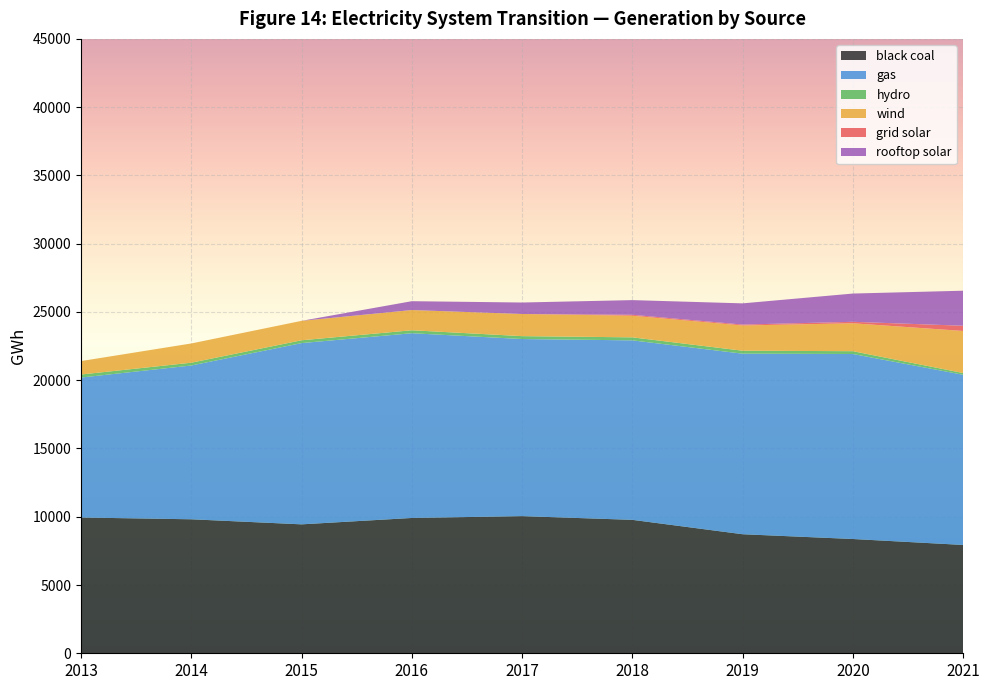

Reading left to right, what are all the values shown in this chart?

black coal: 9944.7	9814.3	9443.7	9910.8	10045.8	9773.1	8719.0	8370.1	7934.3
gas: 10251.6	11263.6	13275.2	13531.4	12970.9	13146.2	13225.7	13550.6	12464.7
hydro: 221.3	205.4	206.1	216.7	212.6	220.8	217.0	205.5	128.0
wind: 984.1	1408.7	1423.5	1481.8	1621.7	1583.7	1848.1	2043.9	3080.7
grid solar: 0.0	0.0	0.0	0.0	0.0	68.7	65.5	108.7	382.8
rooftop solar: 0.0	0.0	0.0	647.5	840.0	1074.8	1553.3	2068.7	2565.2